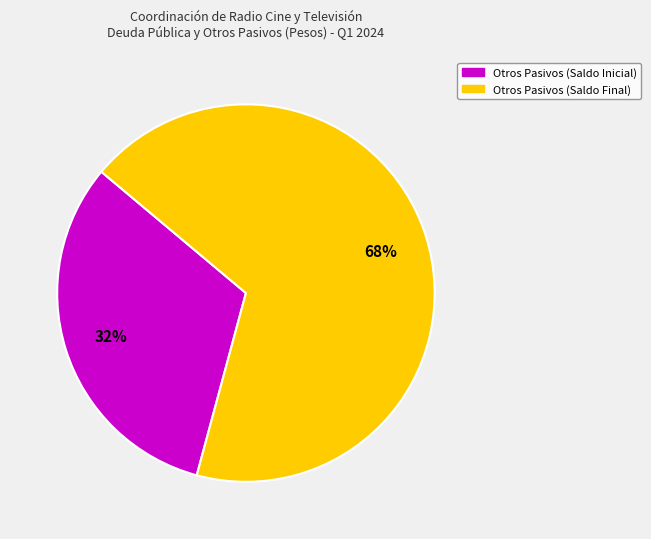

To the nearest percent, what is the average slice percentage?

50%